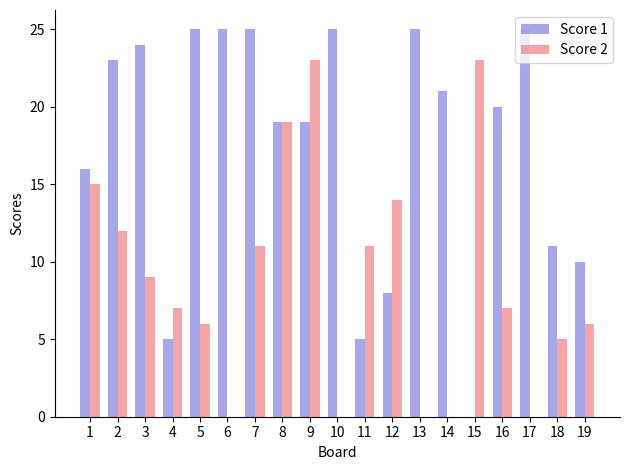

True or false: Score 2 has a value of 6 at 3.

False